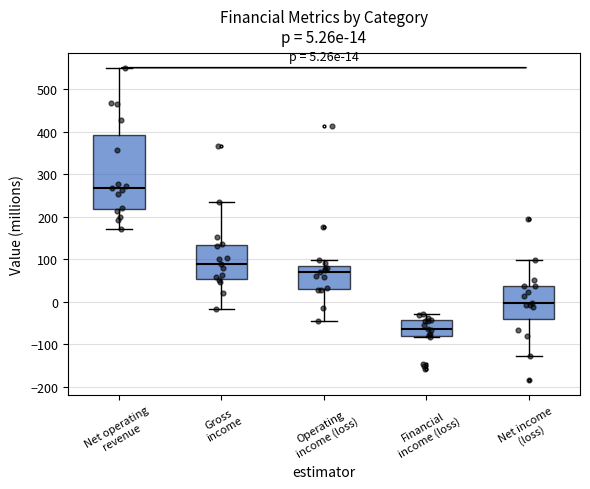

Which box's median line is the highest?

Net operating revenue